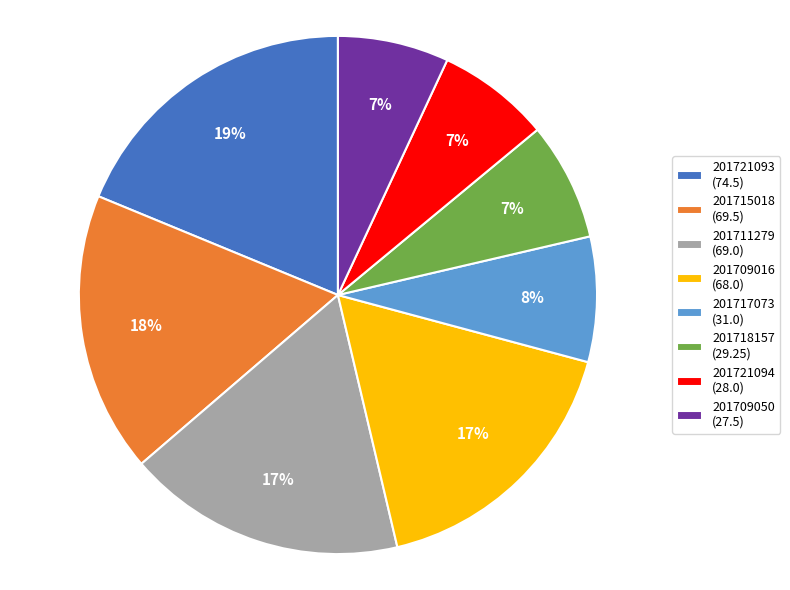

The 201721094 slice represents 14% of the pie. True or false?

False